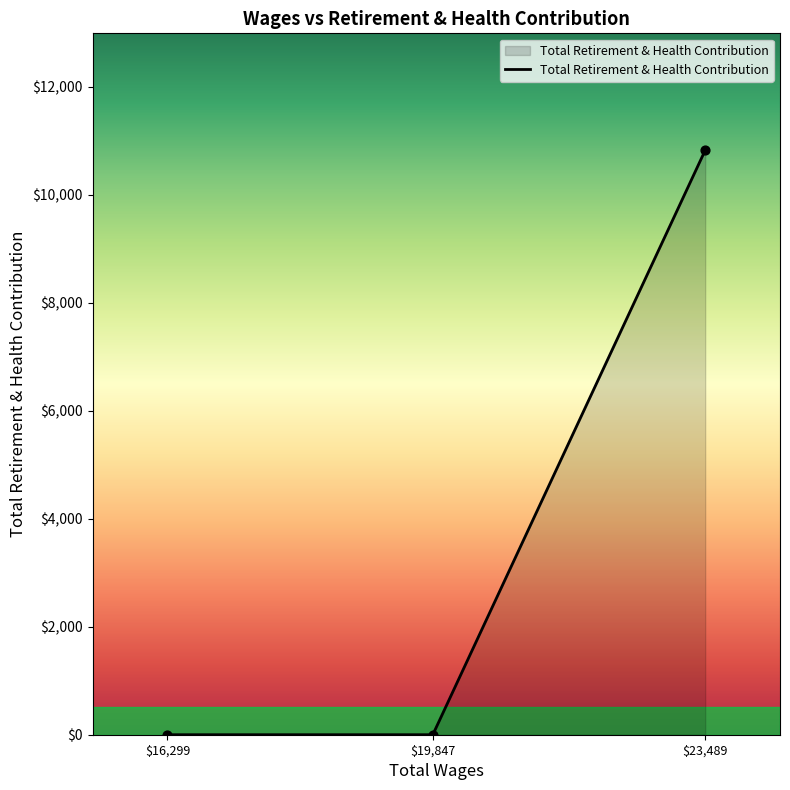

Between $19,847 and $23,489, which is larger?

$23,489